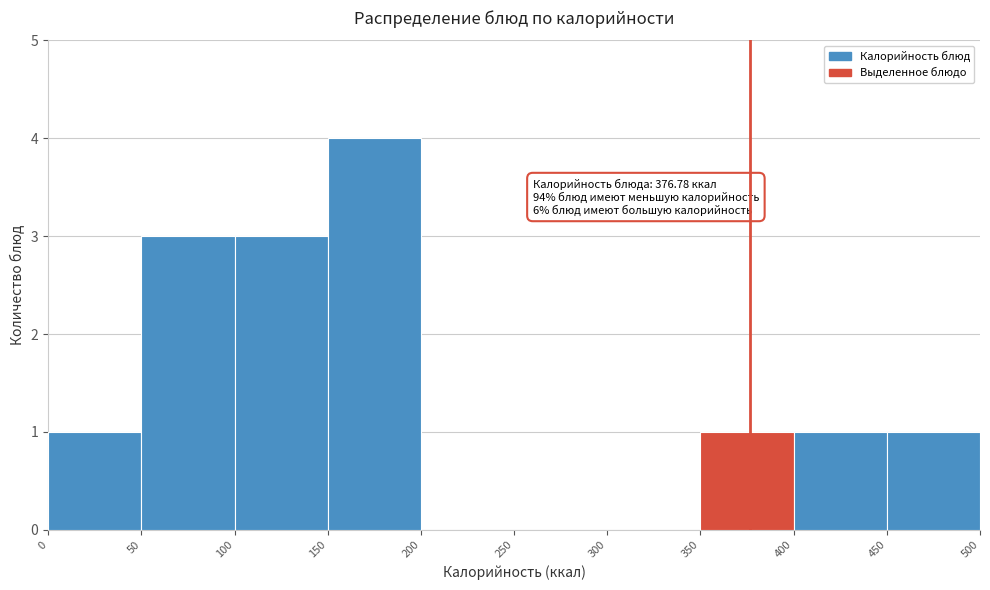

Which range on the x-axis has the tallest bar?

150 to 200